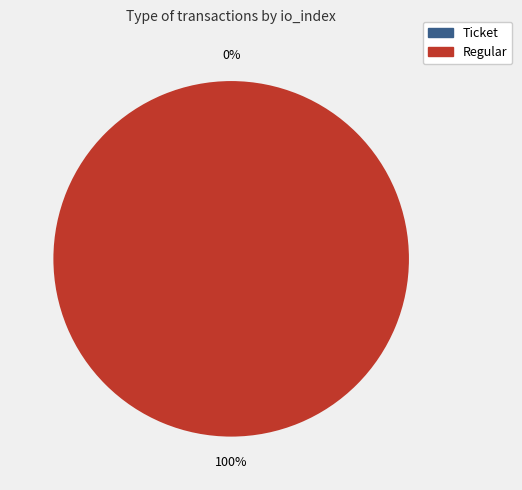

To the nearest percent, what percentage of the pie is Regular?

100%